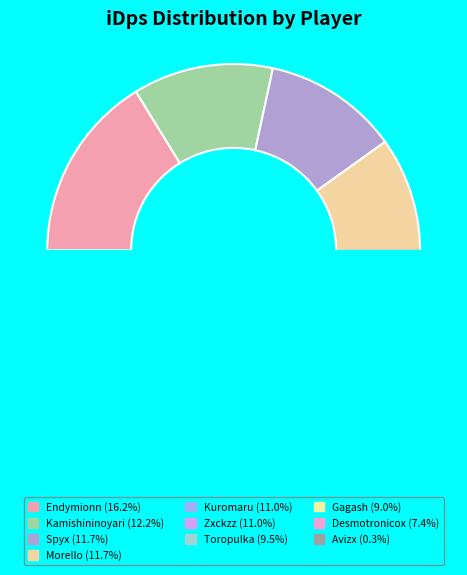

Is the sum of Kamishininoyari and Avizx greater than half?

No